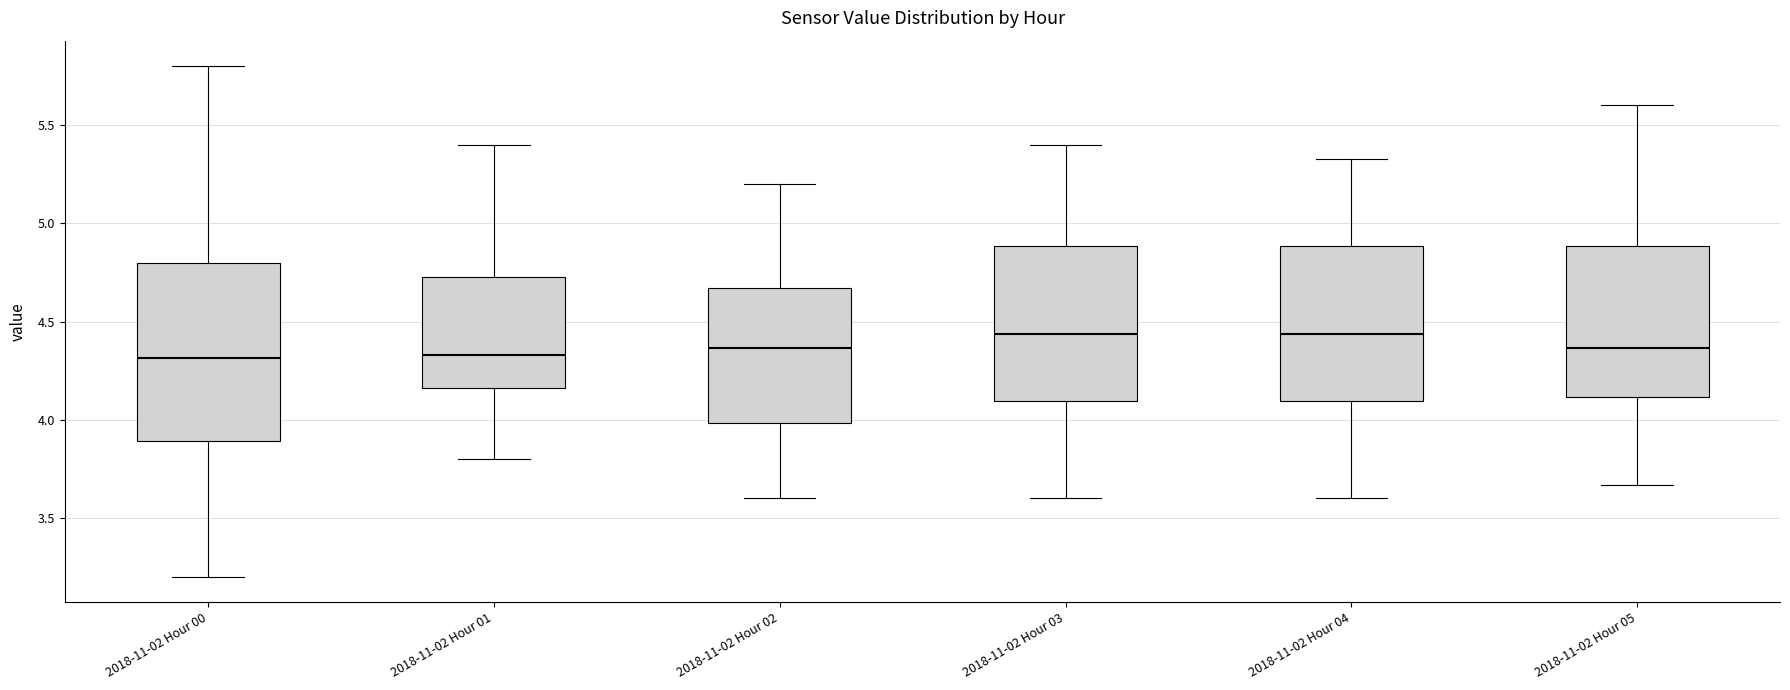

Where is the lower edge of the box for 2018-11-02 Hour 01 on the y-axis? The values are not printed on the chart, so give them approximately, as read against the axis.

4.15